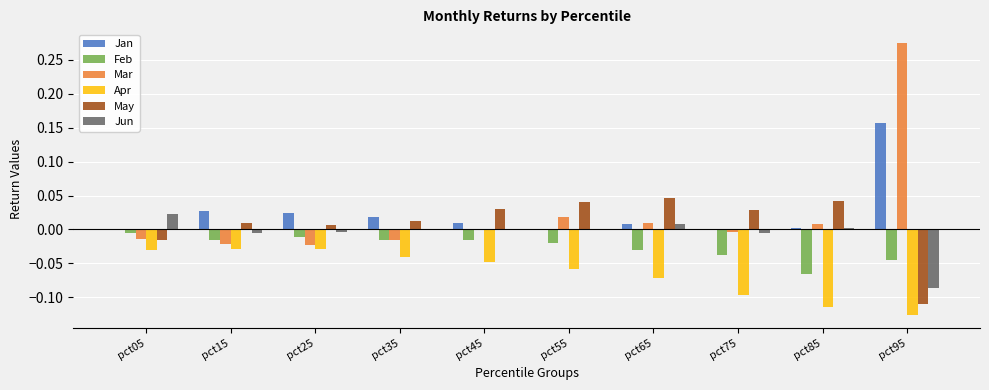

Is it true that Feb equals -0.0 at pct55?

True